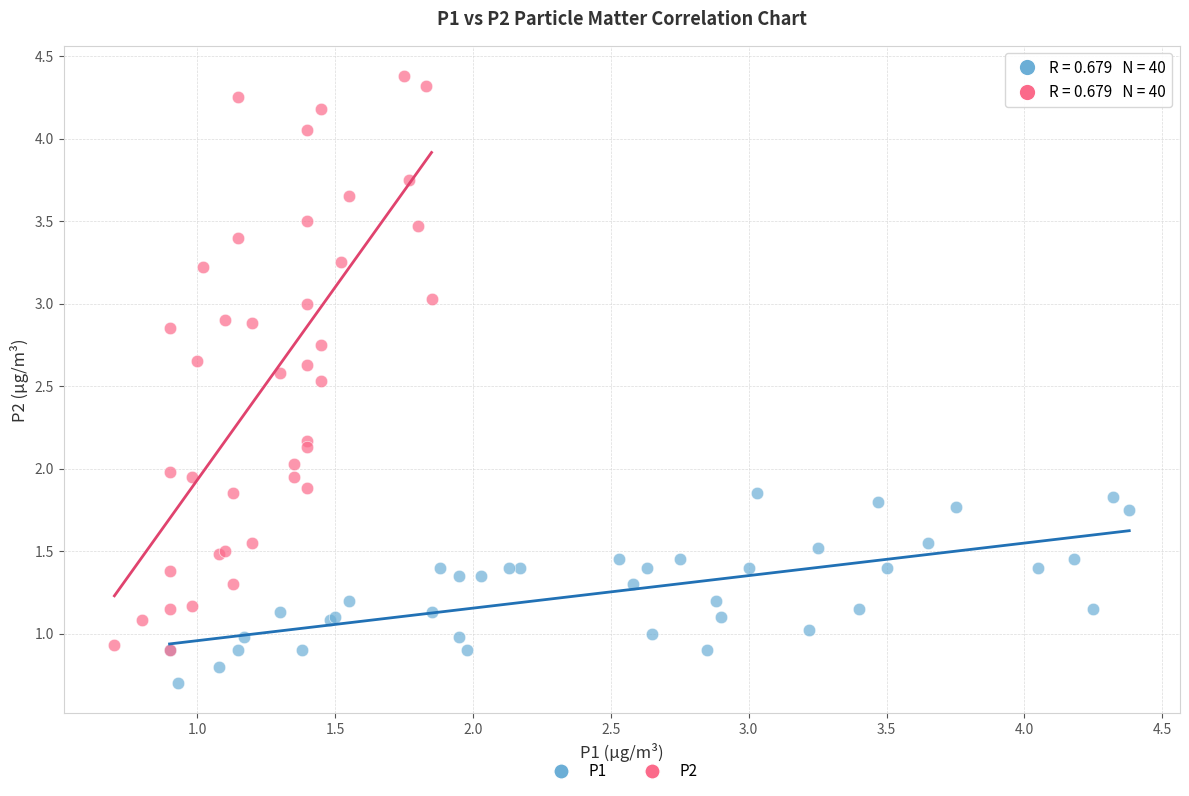

Which series contains the highest Y value?

P2